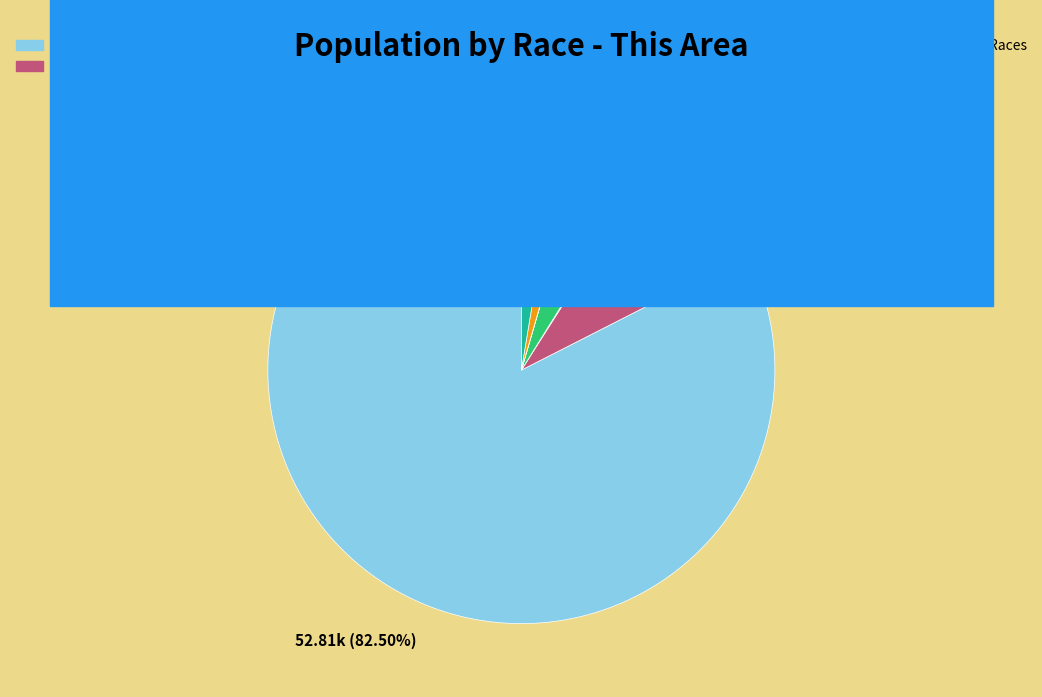

Between White alone and Some Other Race alone, which is larger?

White alone